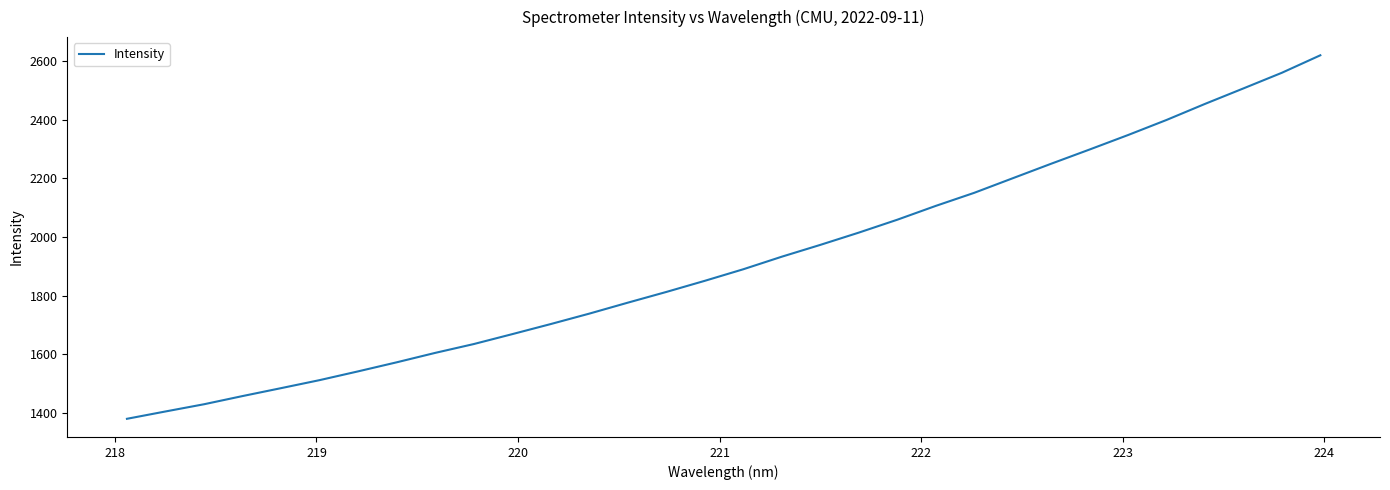

What is the smallest value displayed?

1380.5